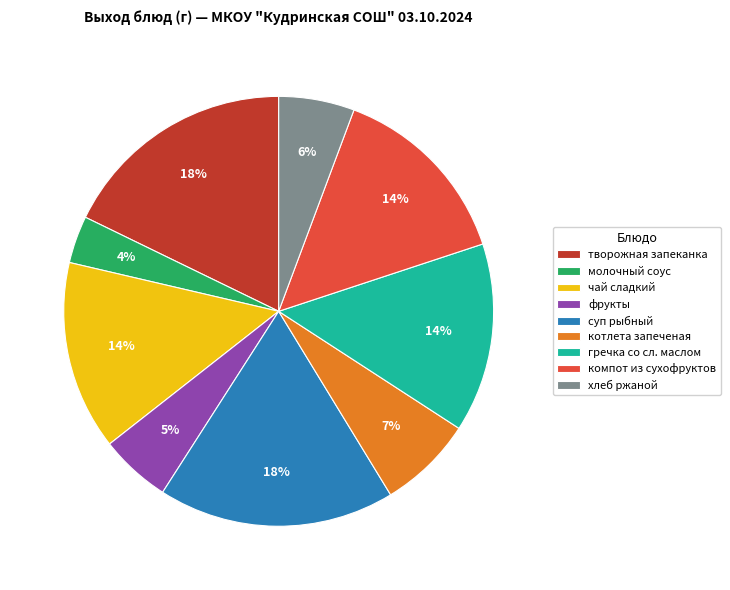

Between молочный соус and фрукты, which is larger?

фрукты